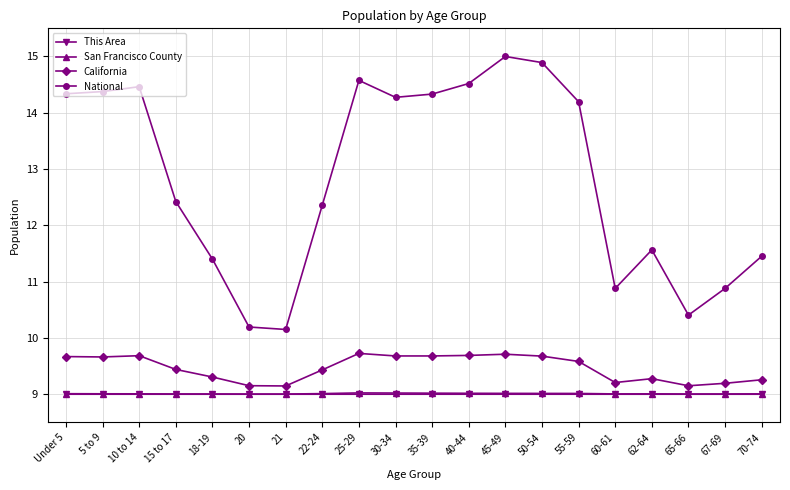

Is it true that San Francisco County equals 9.0 at 35-39?

True